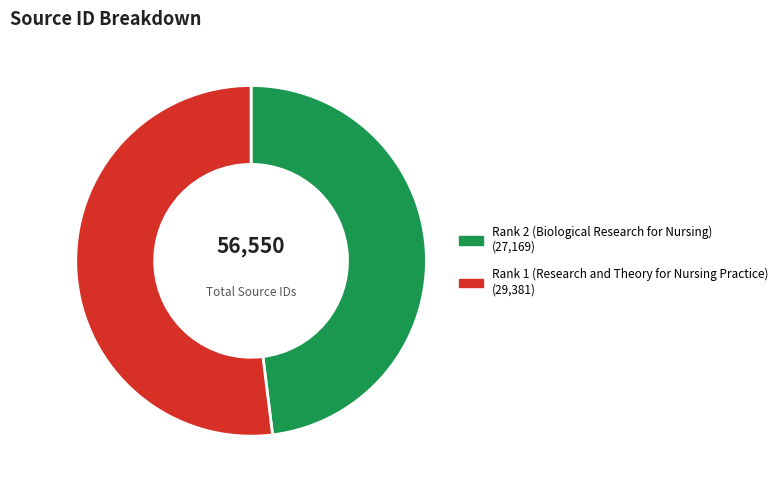

Rank the categories by value from highest to lowest.

Rank 1 (Research and Theory for Nursing Practice), Rank 2 (Biological Research for Nursing)